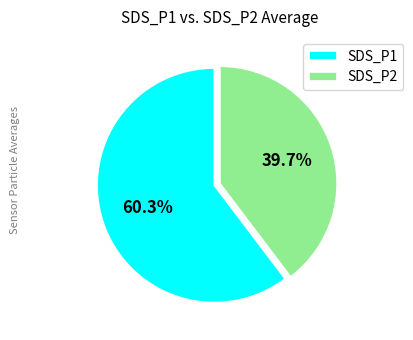

Rank the categories by value from lowest to highest.

SDS_P2, SDS_P1